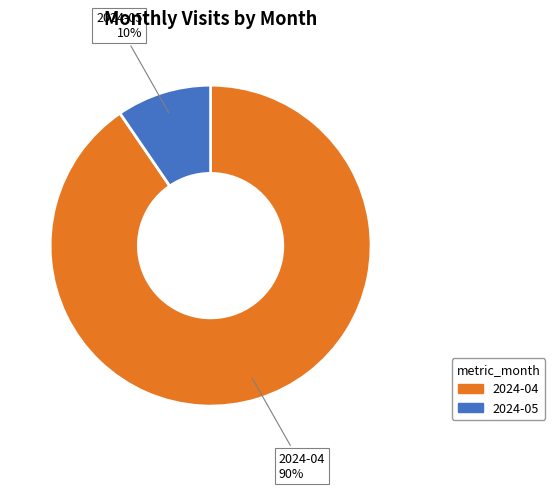

Is the sum of 2024-04 and 2024-05 greater than half?

Yes